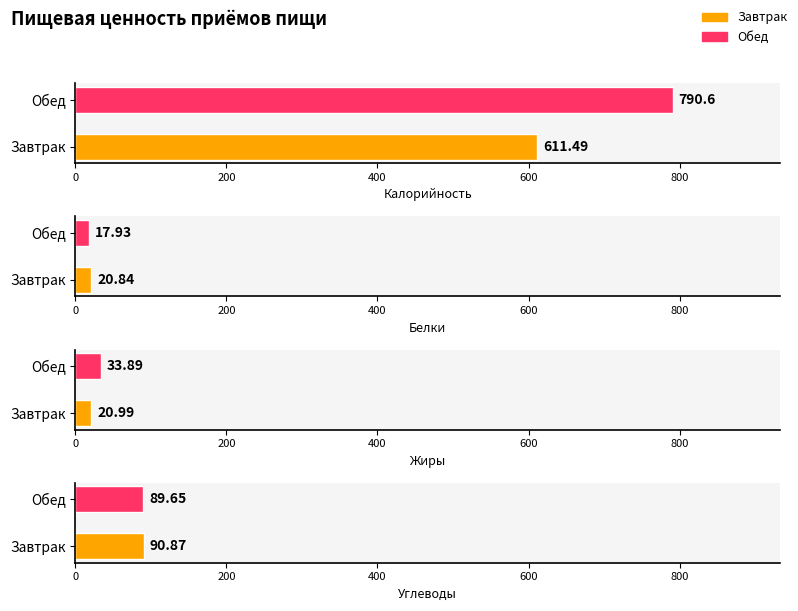

What is the total value across all series at Завтрак?

744.2